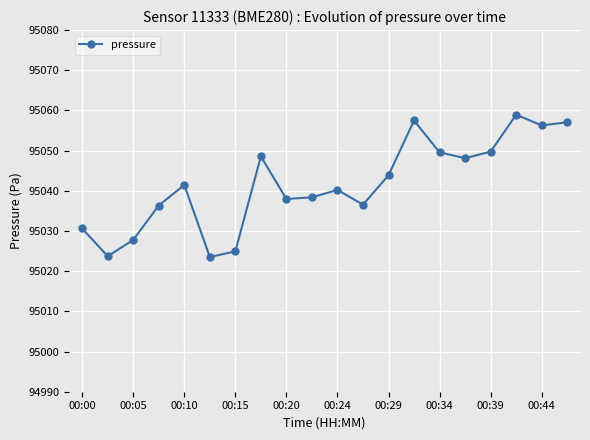

True or false: there are more than 0 points higher than both neighbors.

True